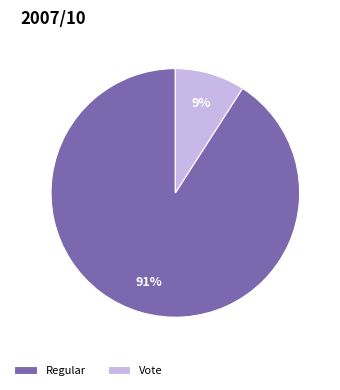

How many slices are in this pie chart?

2